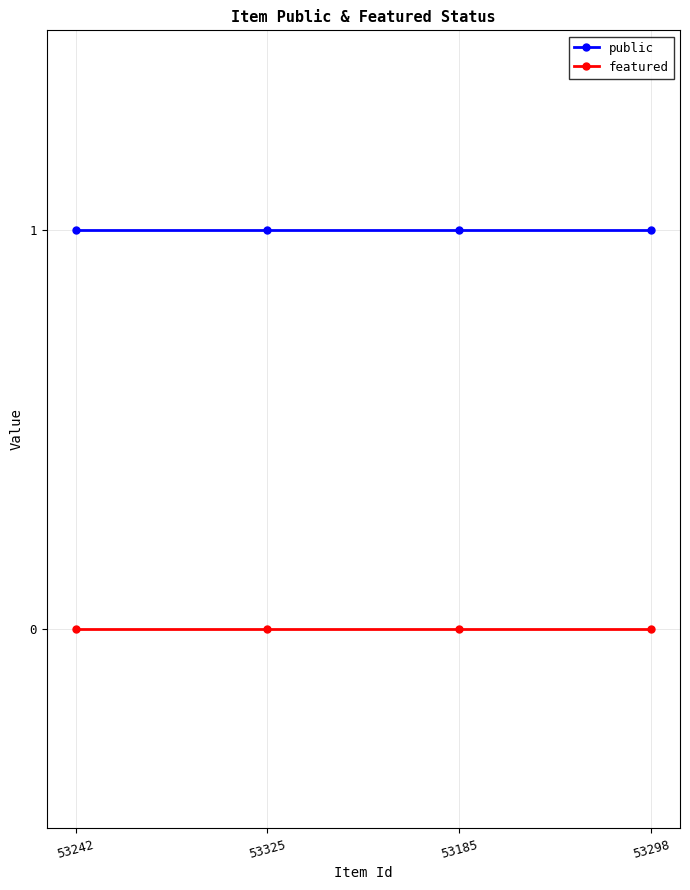

What is the value of the public point at the 2nd from the left?

1